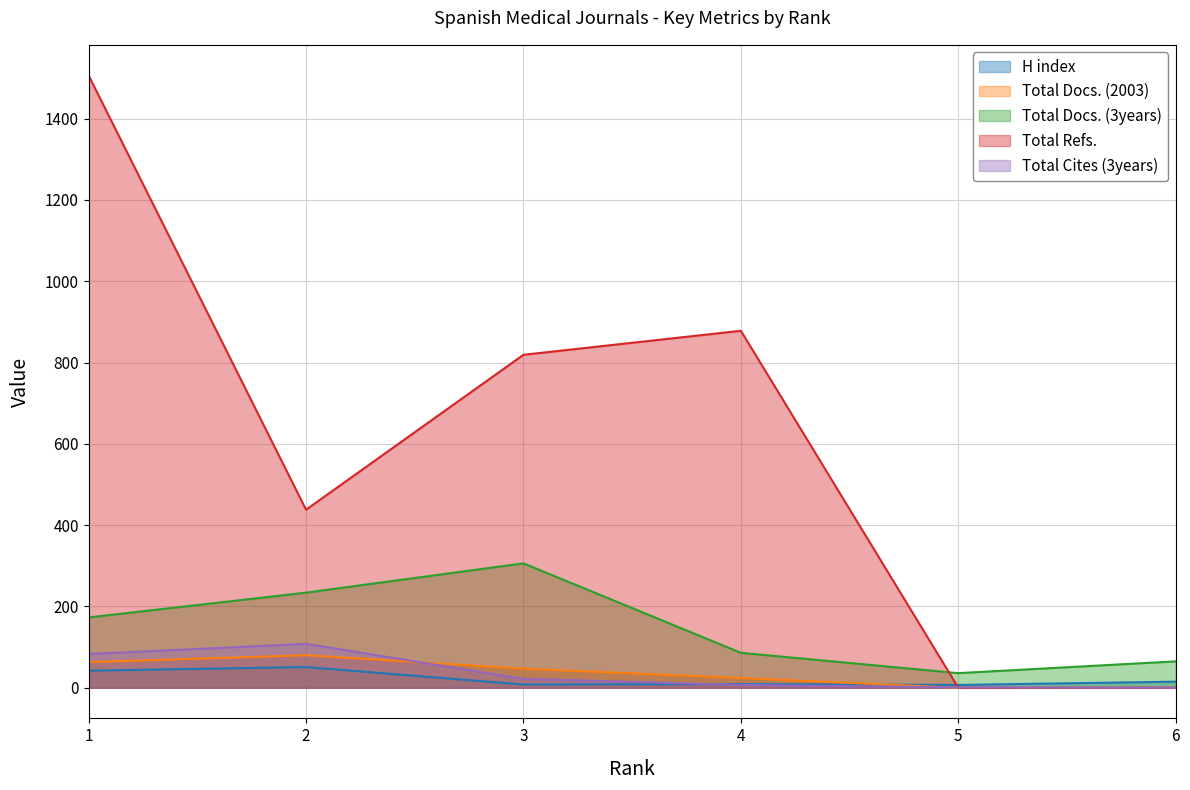

Is the value of Total Docs. (2003) at 3 greater than the value of Total Docs. (3years) at 6?

No